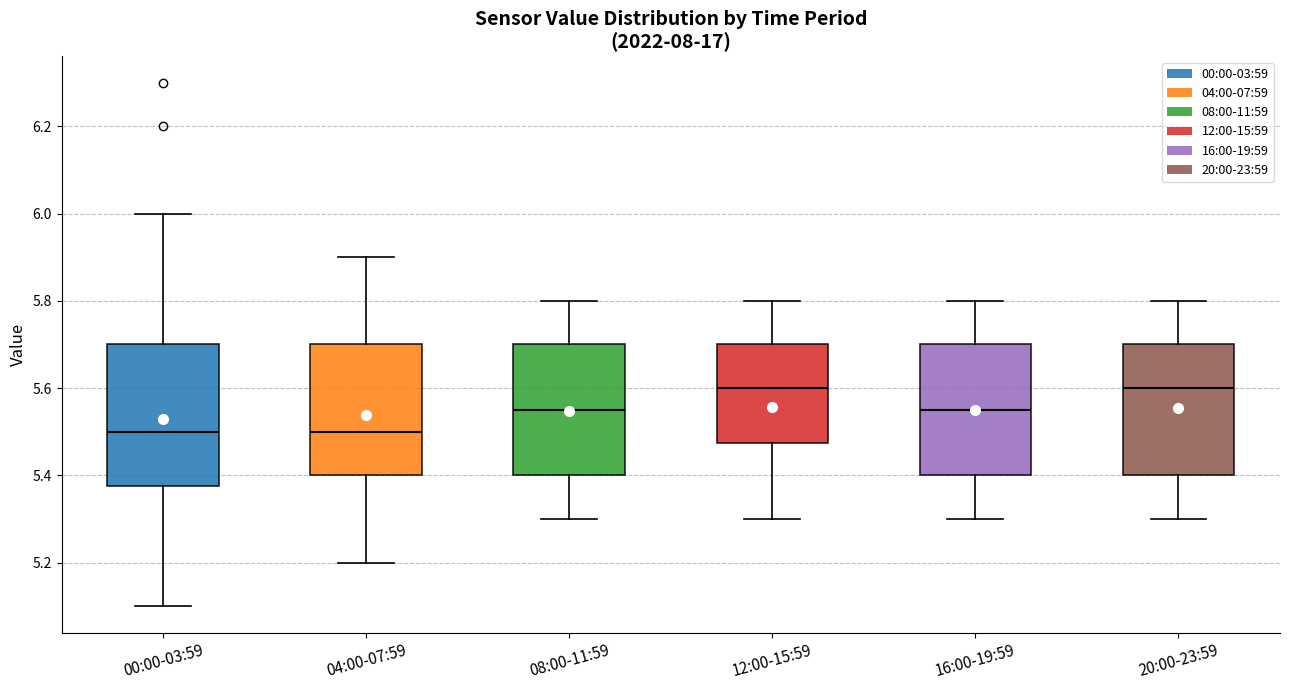

Reading left to right, read every box against the y-axis: the position of its median line, the range the box covers, and the ends of its whiskers. The values are not printed on the chart, so give them approximately, as read against the axis.

00:00-03:59: median 5.50, box 5.38 to 5.70, whiskers 5.10 to 6.00
04:00-07:59: median 5.50, box 5.40 to 5.70, whiskers 5.20 to 5.90
08:00-11:59: median 5.56, box 5.40 to 5.70, whiskers 5.30 to 5.80
12:00-15:59: median 5.60, box 5.48 to 5.70, whiskers 5.30 to 5.80
16:00-19:59: median 5.56, box 5.40 to 5.70, whiskers 5.30 to 5.80
20:00-23:59: median 5.60, box 5.40 to 5.70, whiskers 5.30 to 5.80